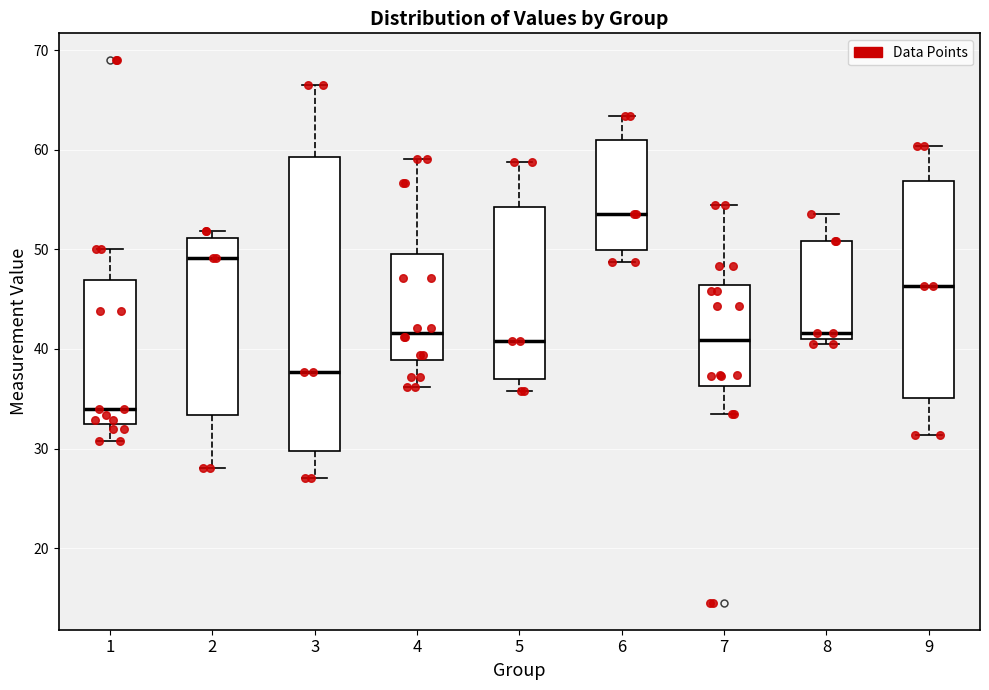

Reading left to right, transcribe this box plot: for each box, give where its median line is, the range the box spans, and where its two whiskers end, as read against the y-axis. The values are not printed on the chart, so give them approximately, as read against the axis.

1: median 34, box 32 to 47, whiskers 31 to 50
2: median 49, box 33 to 51, whiskers 28 to 52
3: median 38, box 30 to 59, whiskers 27 to 67
4: median 42, box 39 to 49, whiskers 36 to 59
5: median 41, box 37 to 54, whiskers 36 to 59
6: median 54, box 50 to 61, whiskers 49 to 63
7: median 41, box 36 to 46, whiskers 33 to 54
8: median 42, box 41 to 51, whiskers 40 to 54
9: median 46, box 35 to 57, whiskers 31 to 60